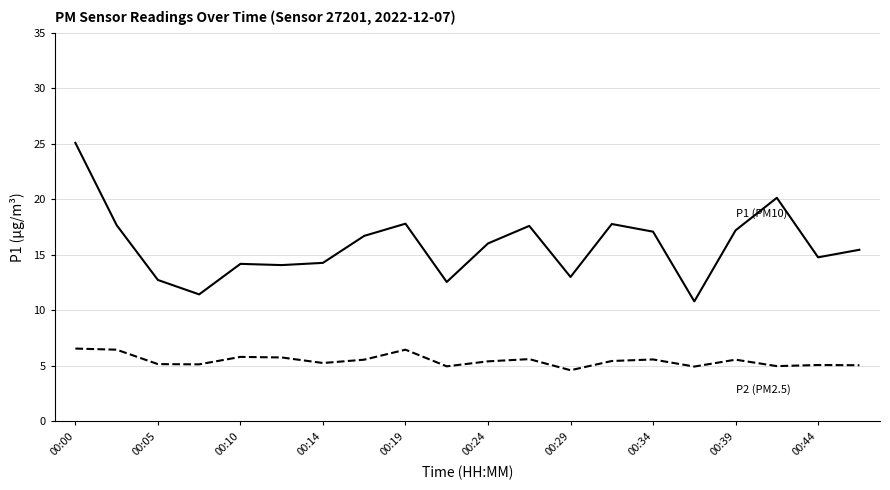

What is the minimum value shown in the chart?

4.6